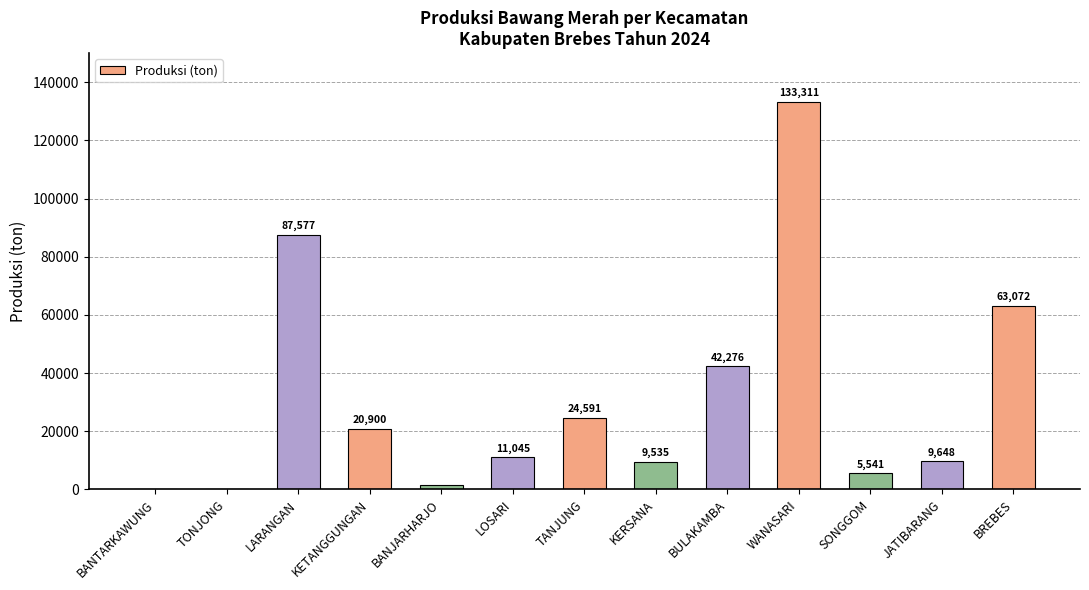

At which category does the chart reach its peak across all series?

WANASARI